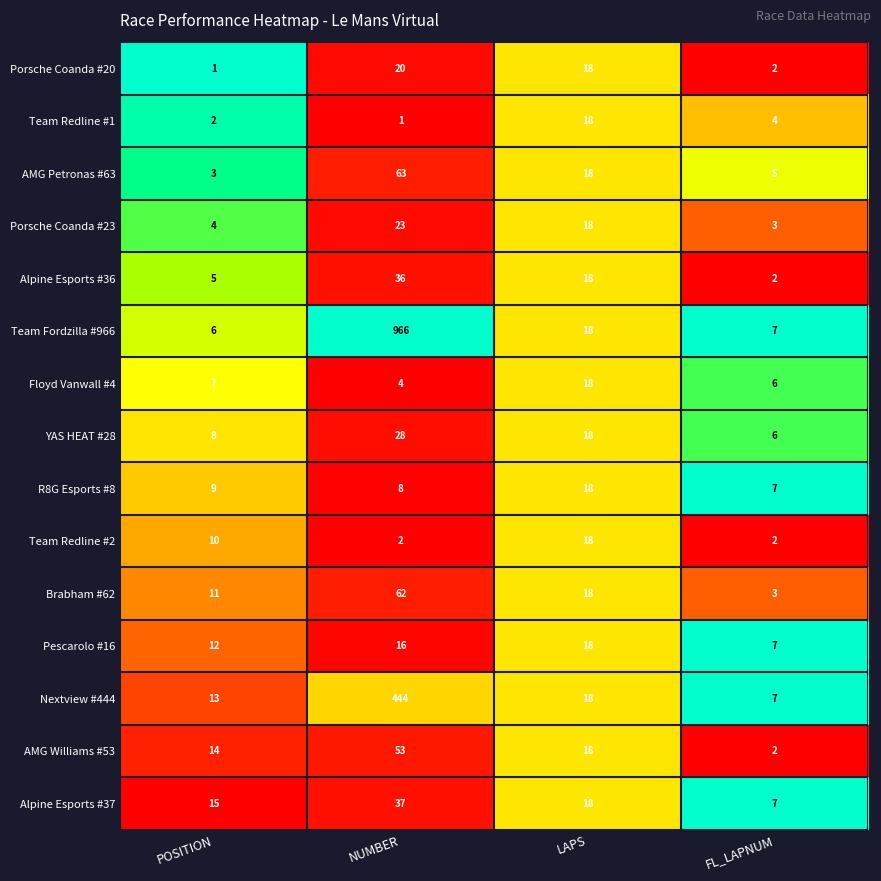

What is the difference between the maximum and second lowest values in the Team Redline #2 series?

16